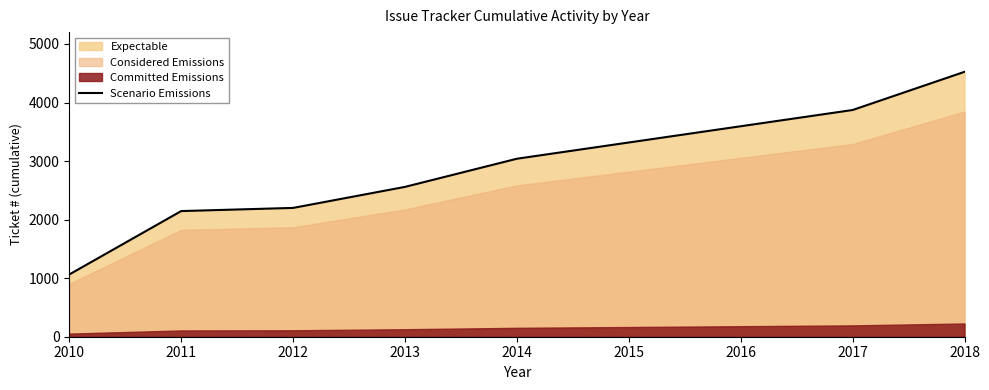

What is the sum of the values at 2014 and 2013?

5599